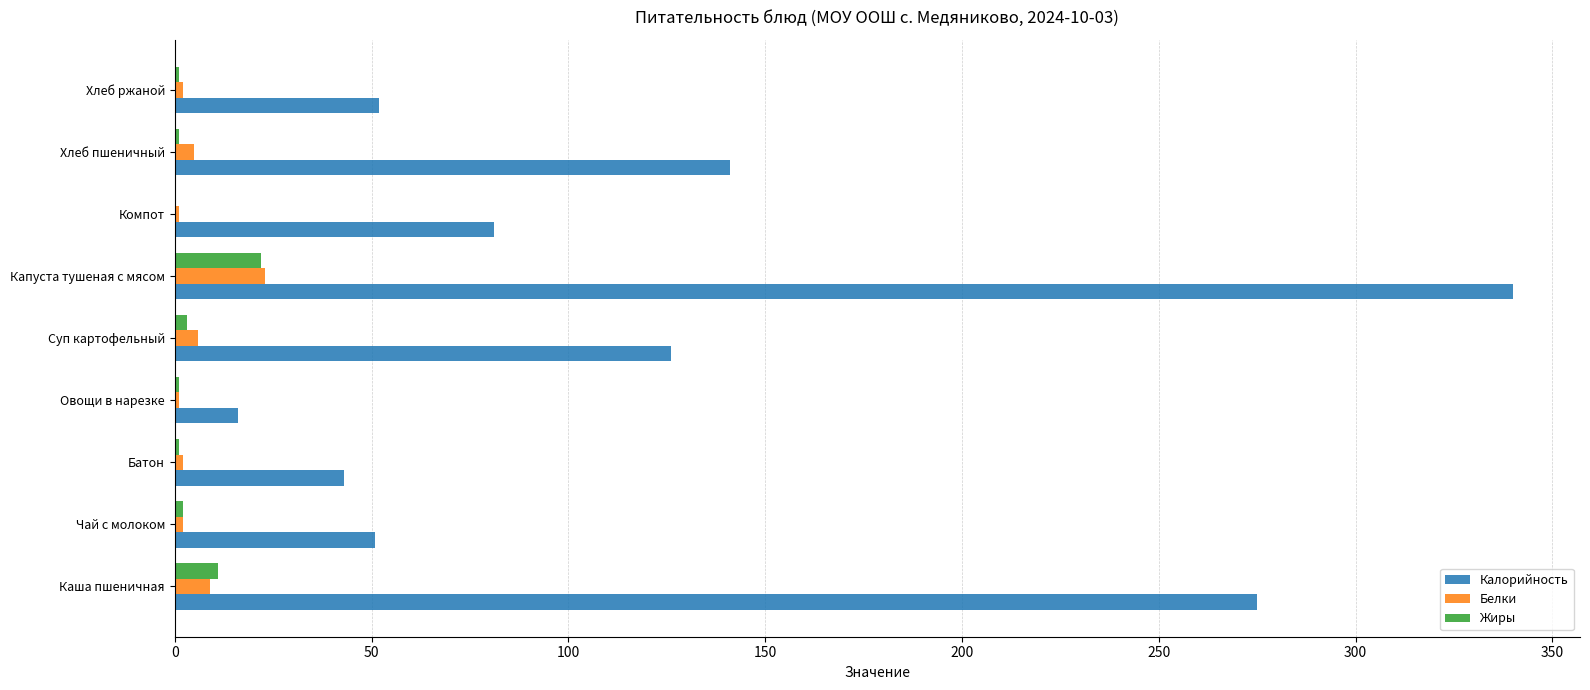

What is the average value of the Жиры series?

5